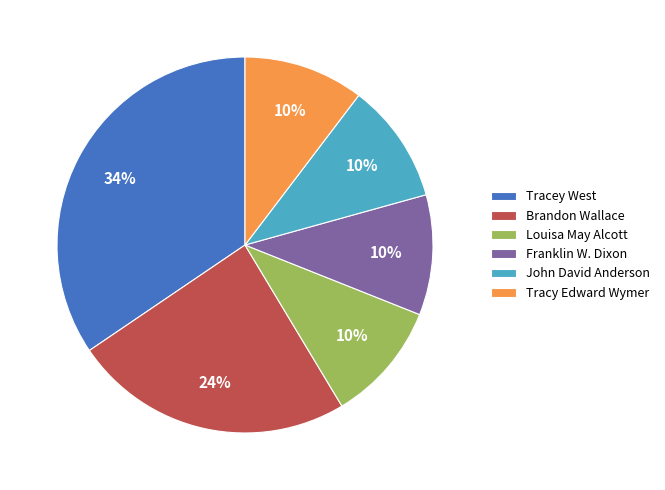

Is there any slice that represents more than half of the pie?

No